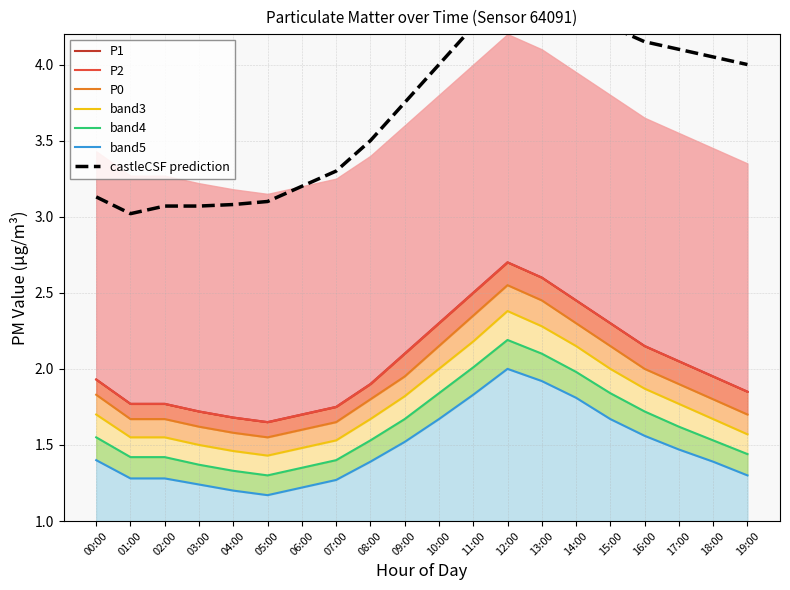

At which category is the sum across all series the highest?

12:00